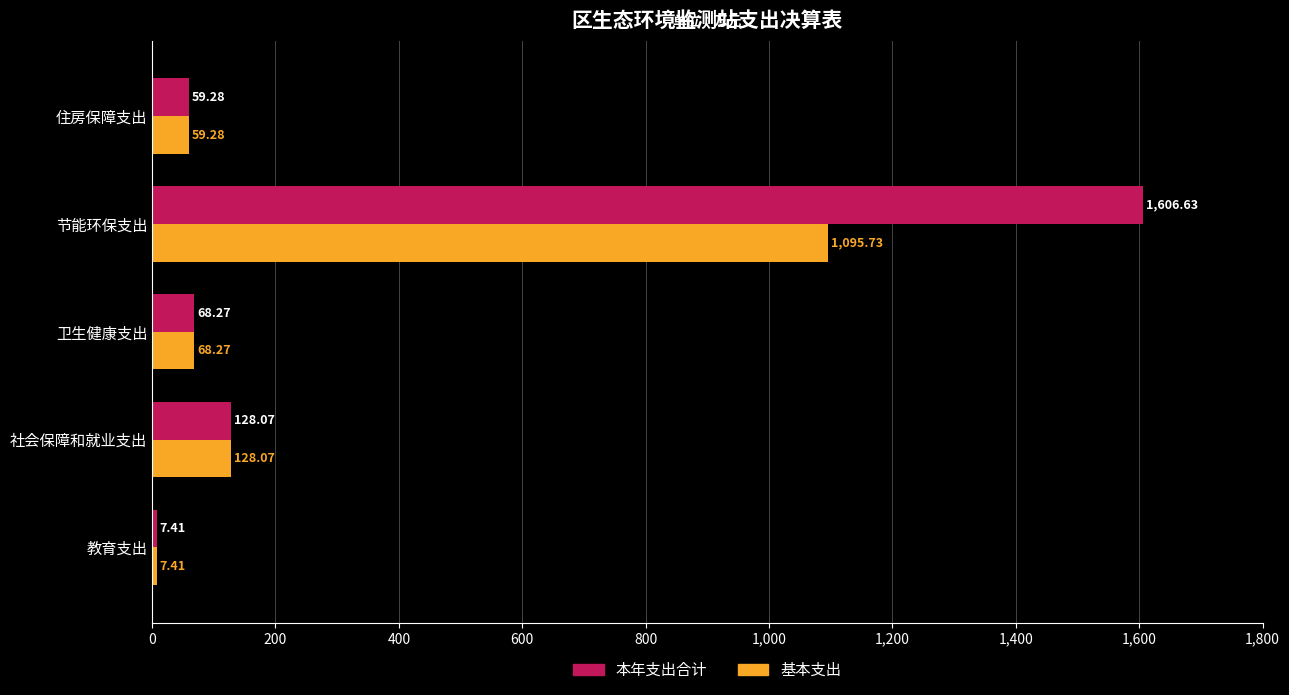

Which series has the largest range (max minus min)?

本年支出合计